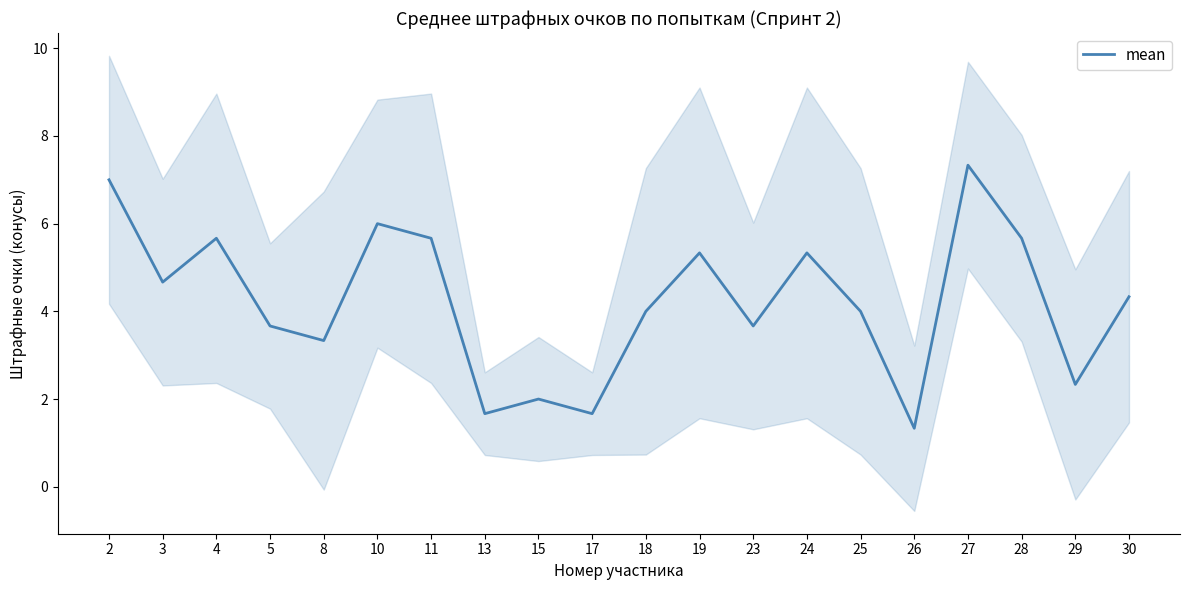

Does the chart have visible grid lines?

No